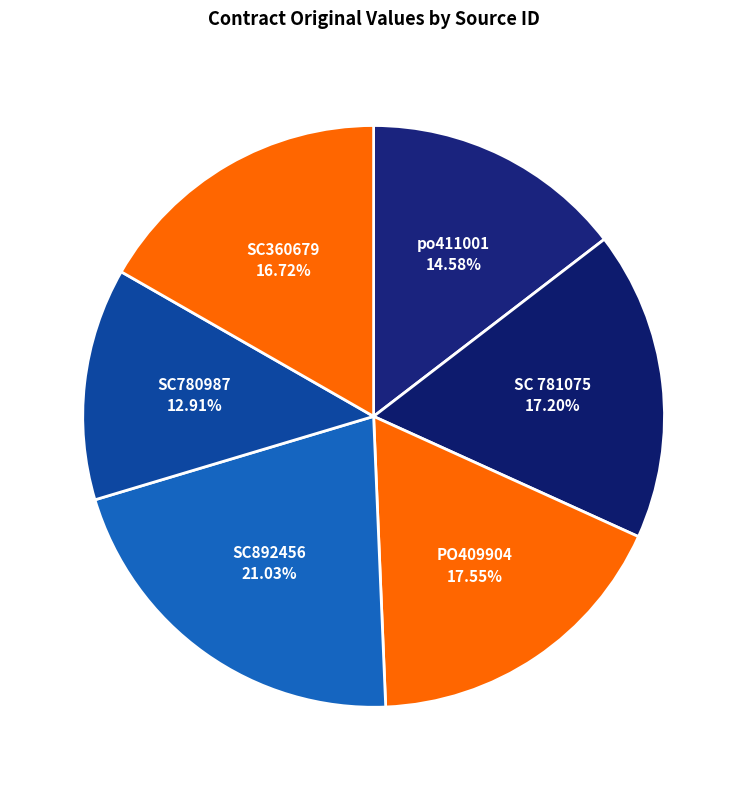

How many segments does this pie chart have?

6